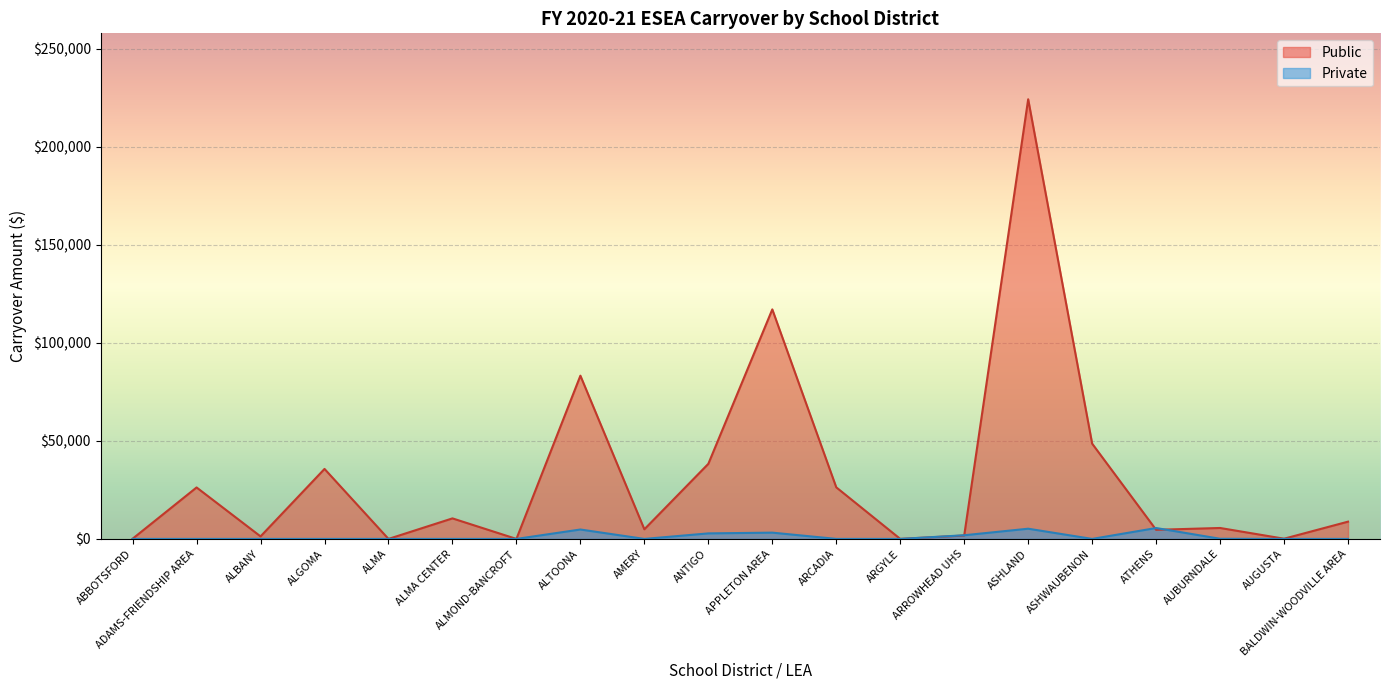

The value of Private at ASHWAUBENON is -3612.2. True or false?

False